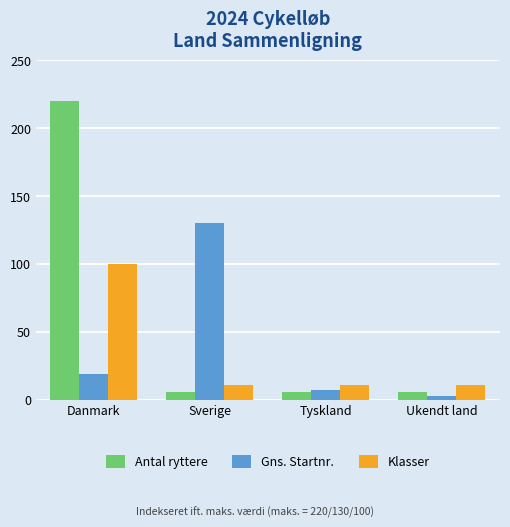

How many series are shown in this chart?

3